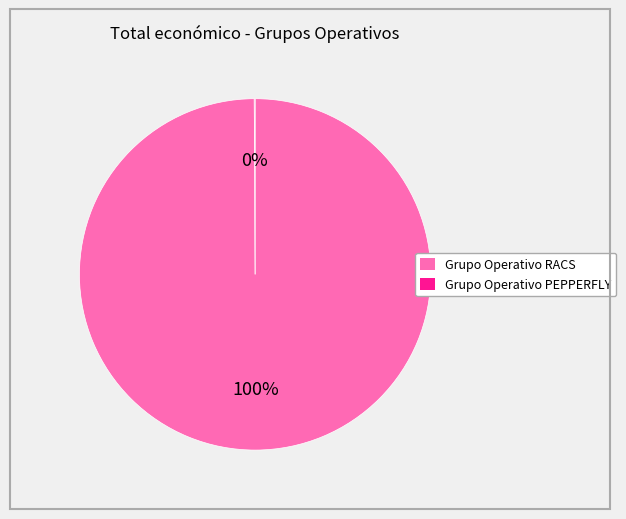

The Grupo Operativo RACS slice represents 94% of the pie. True or false?

False